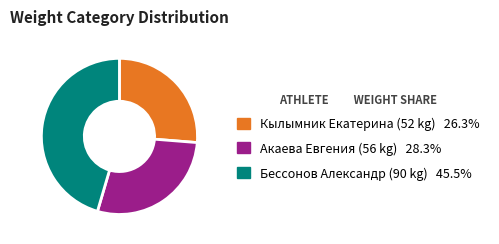

Does any single category account for the majority?

No